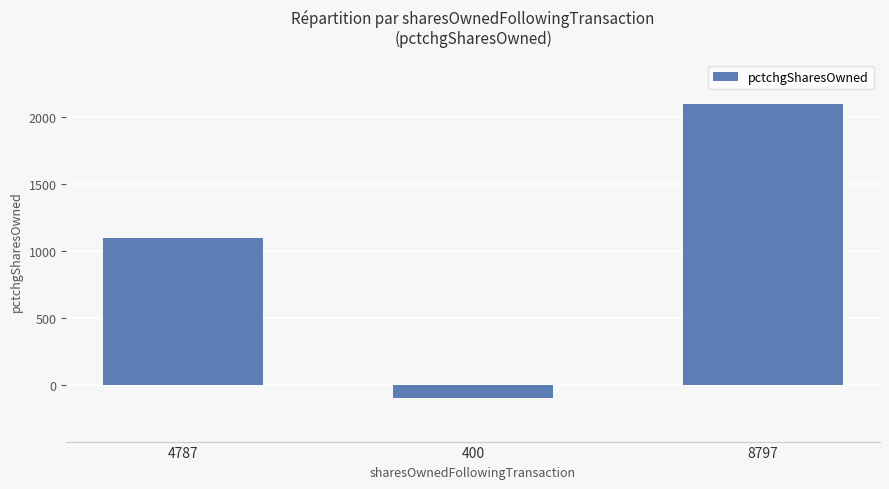

Count the number of data series in this chart.

1